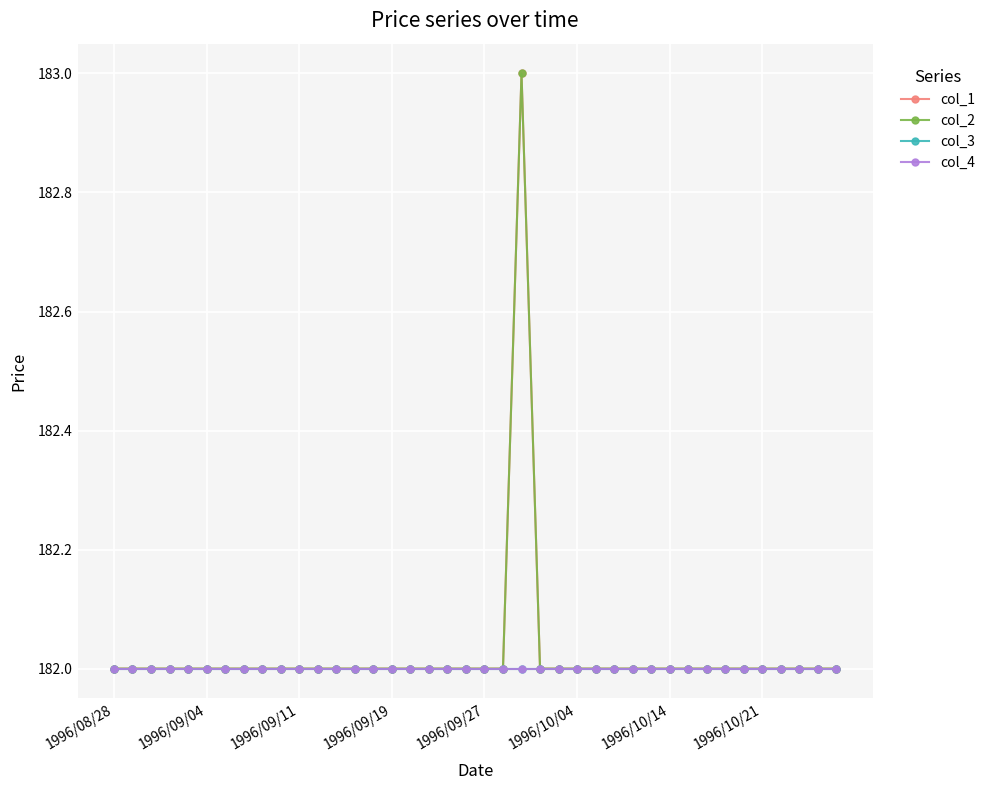

What is the value of the col_3 point at the 16th from the left?

182